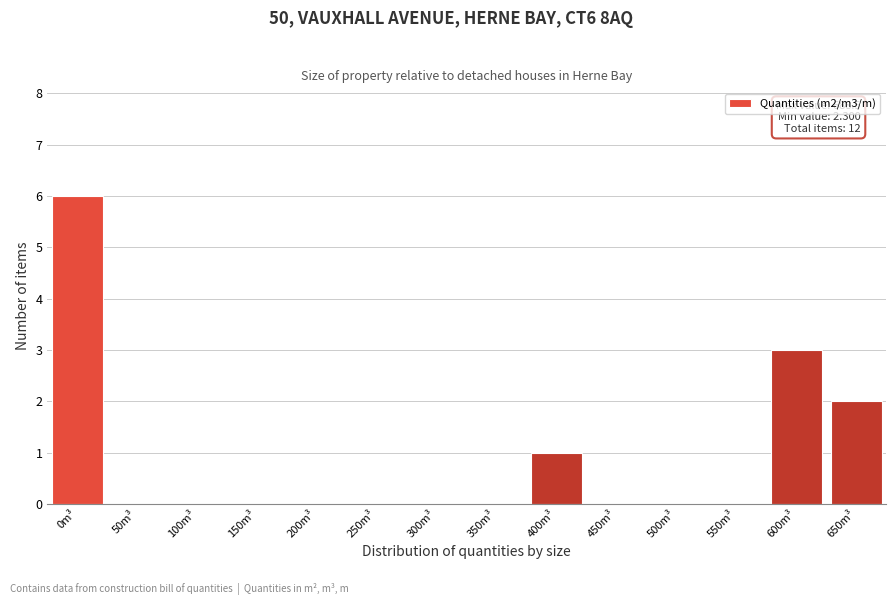

Reading left to right, extract all data points from this chart.

0m³=6	50m³=0	100m³=0	150m³=0	200m³=0	250m³=0	300m³=0	350m³=0	400m³=1	450m³=0	500m³=0	550m³=0	600m³=3	650m³=2